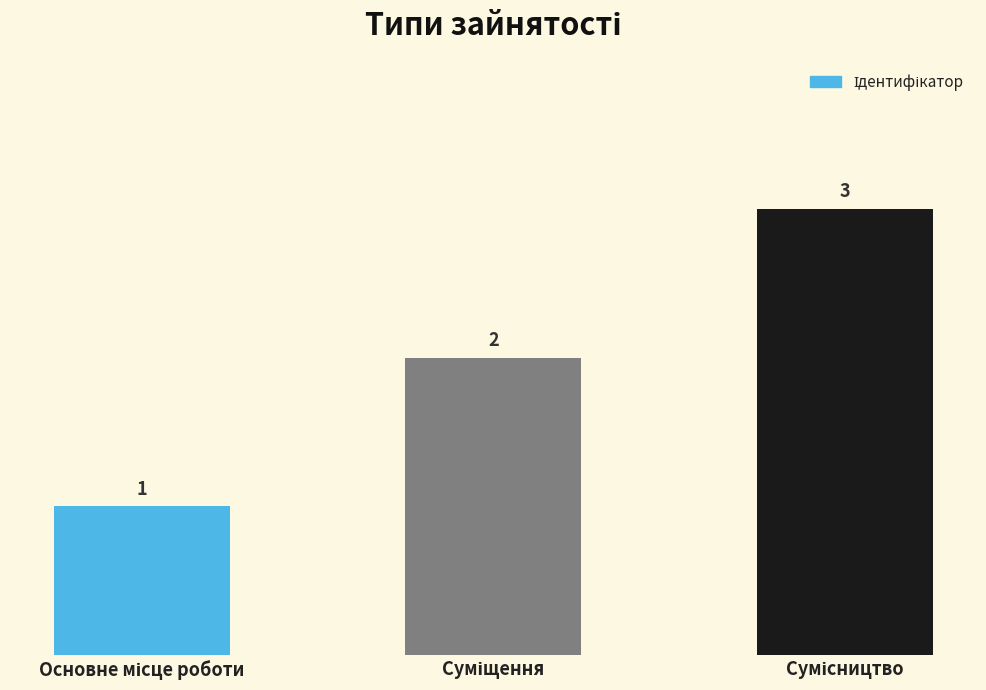

How many values are between 1 and 3?

3